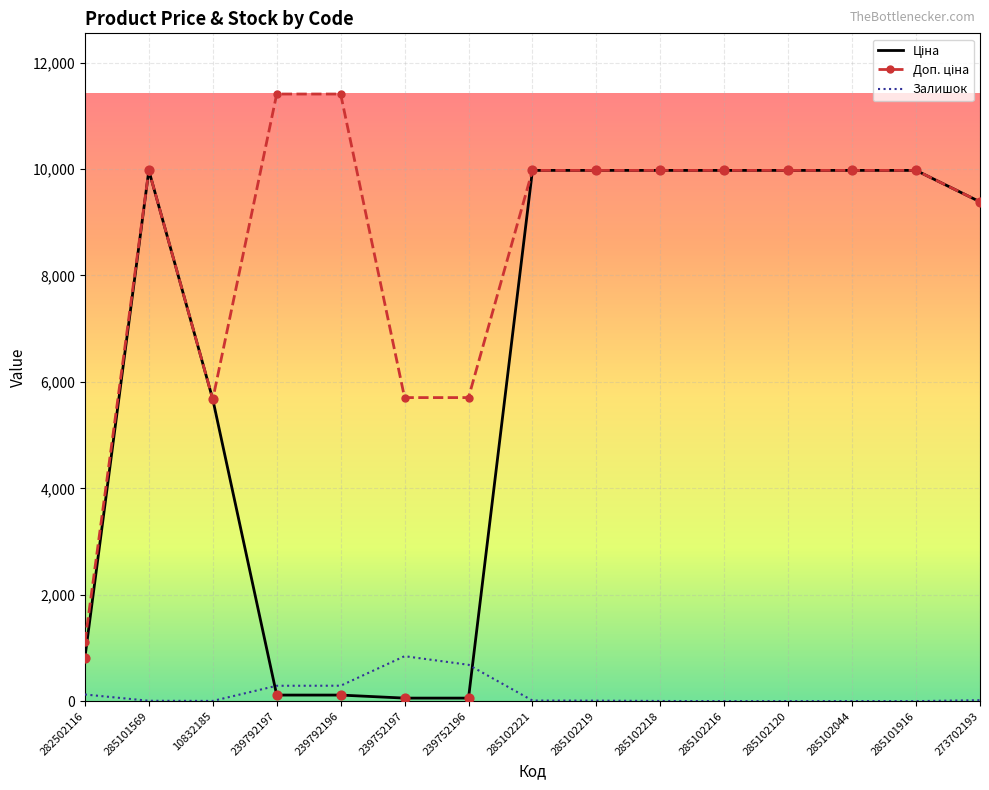

Is it true that Залишок equals 4.0 at 10832185?

True